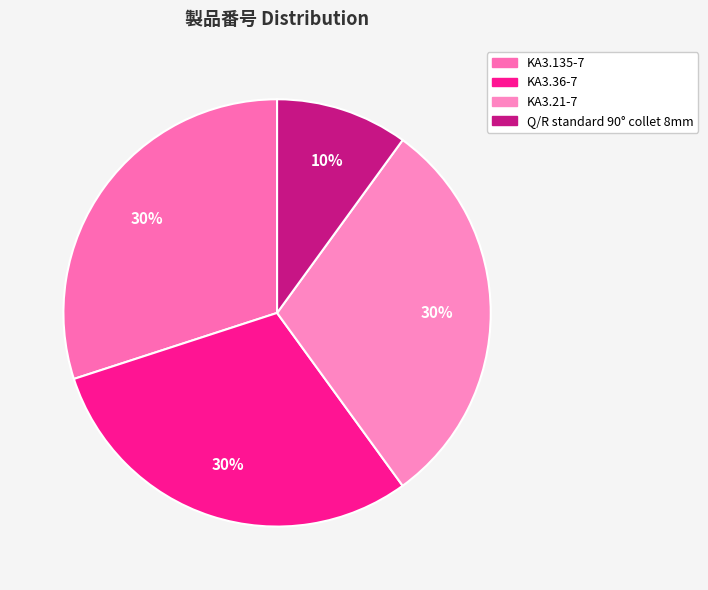

What portion of the pie excludes Q/R standard 90° collet 8mm?

90.0%